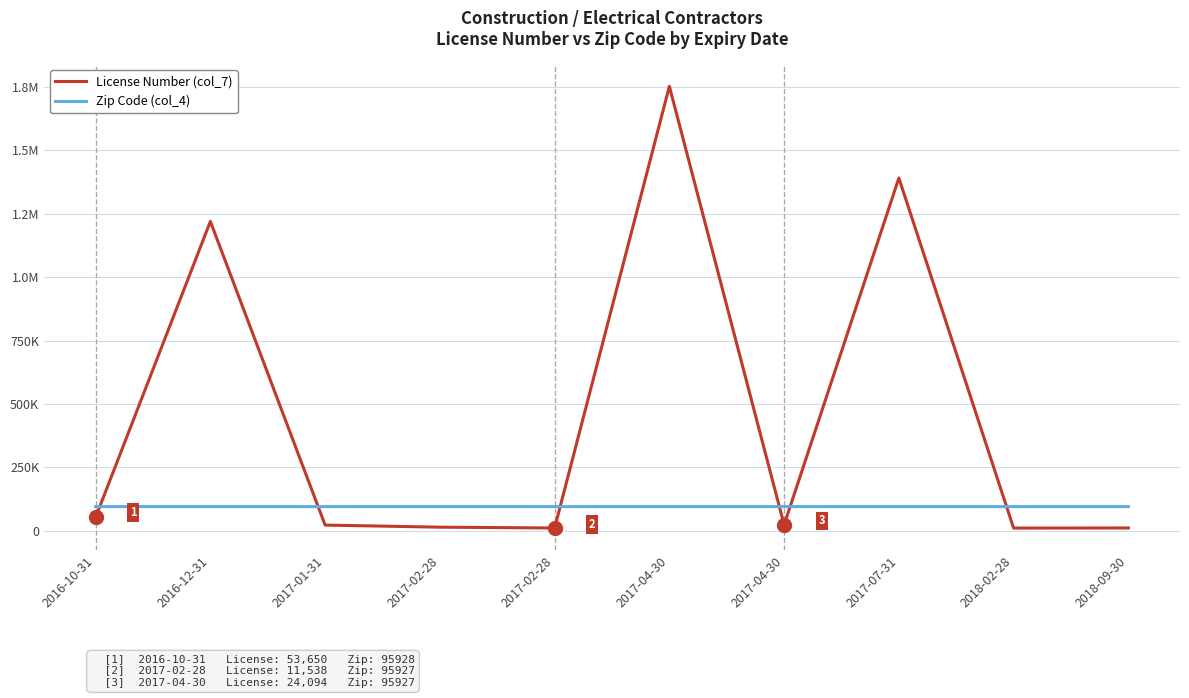

Is this an area chart (filled region under the line)?

No